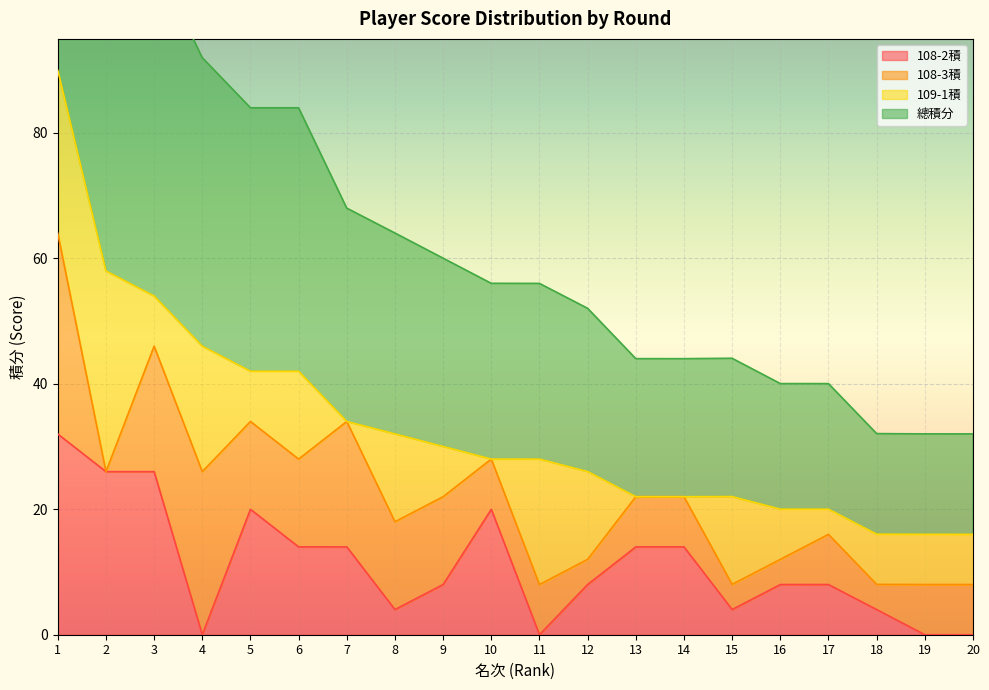

Which series has the largest range (max minus min)?

總積分